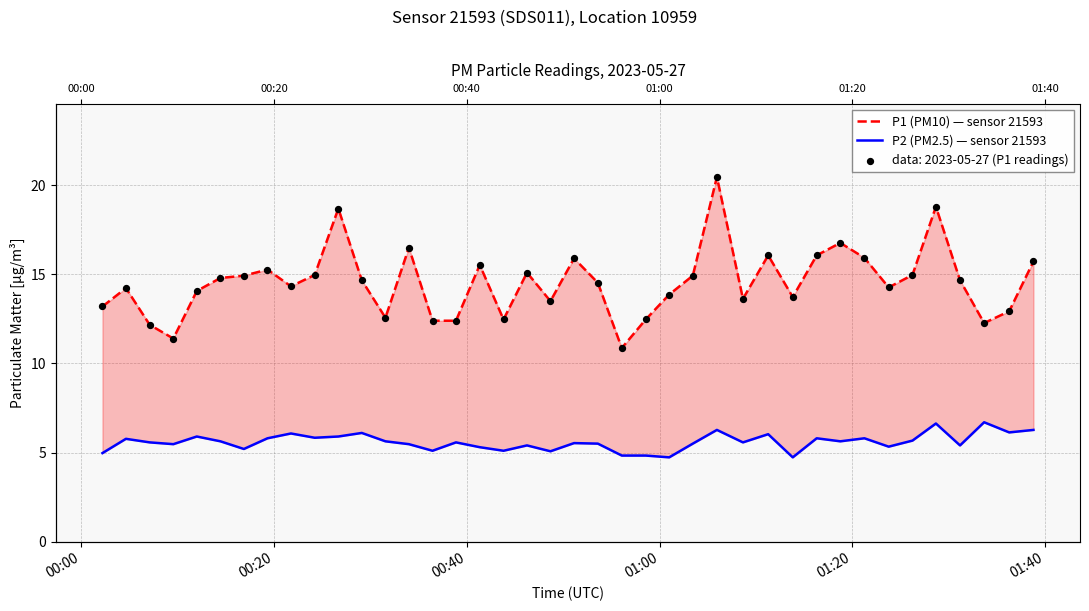

Which series has the largest Y range (max minus min)?

P1 (PM10) — sensor 21593